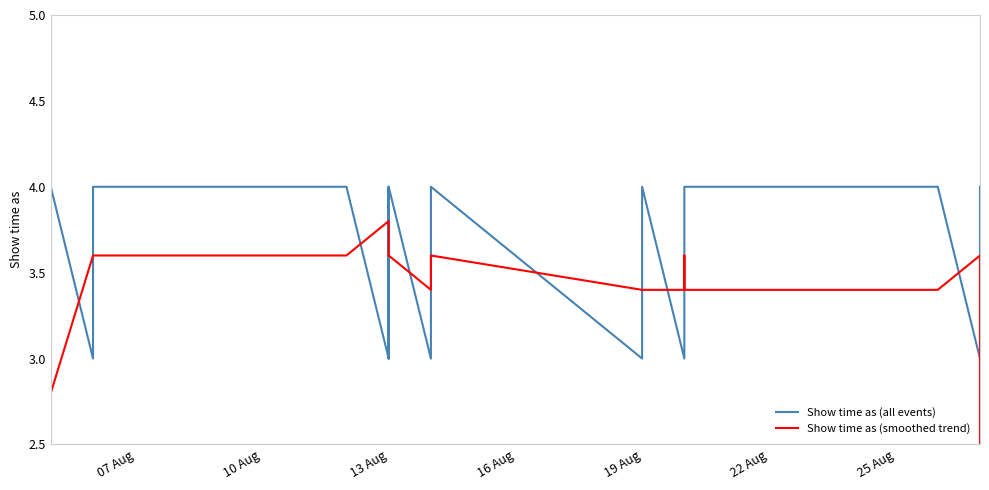

At which category does Show time as (all events) reach its first local peak?

10 Aug